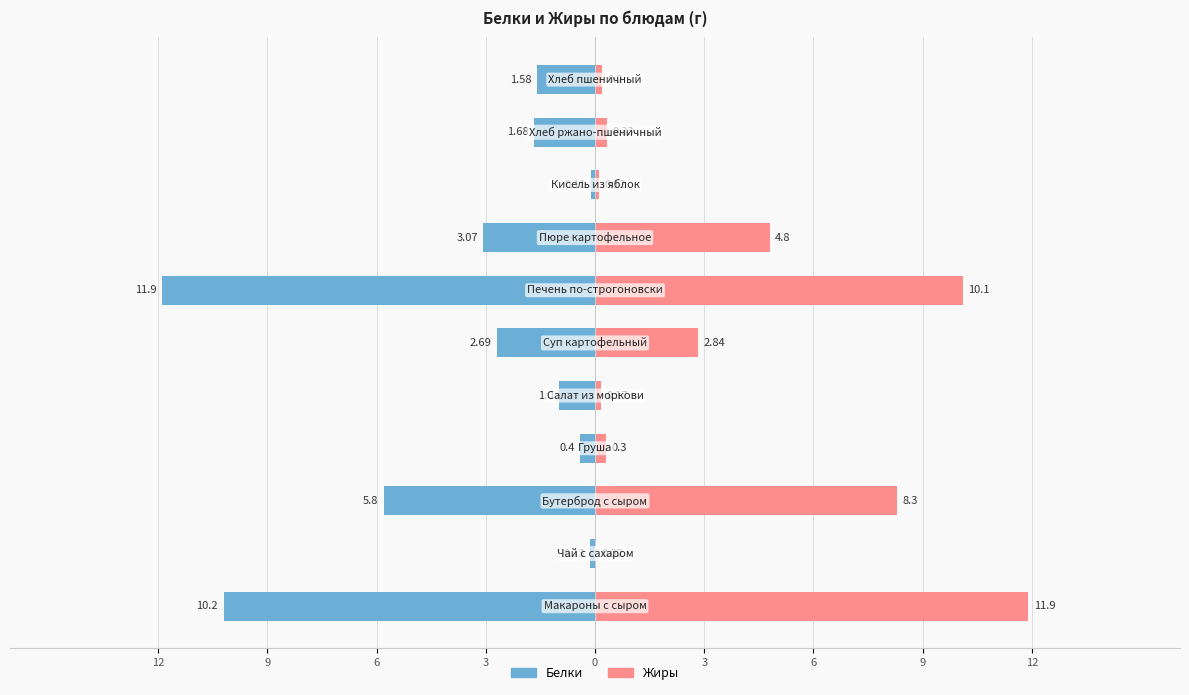

True or false: Белки has a value of -4.5 at 9.

False